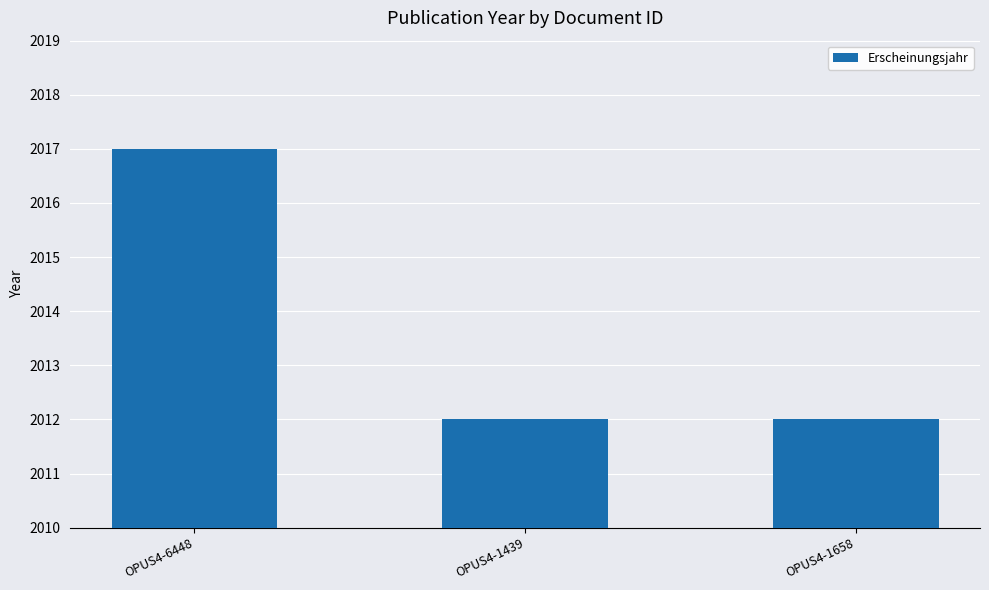

Reading left to right, extract all data points from this chart.

2017	2012	2012